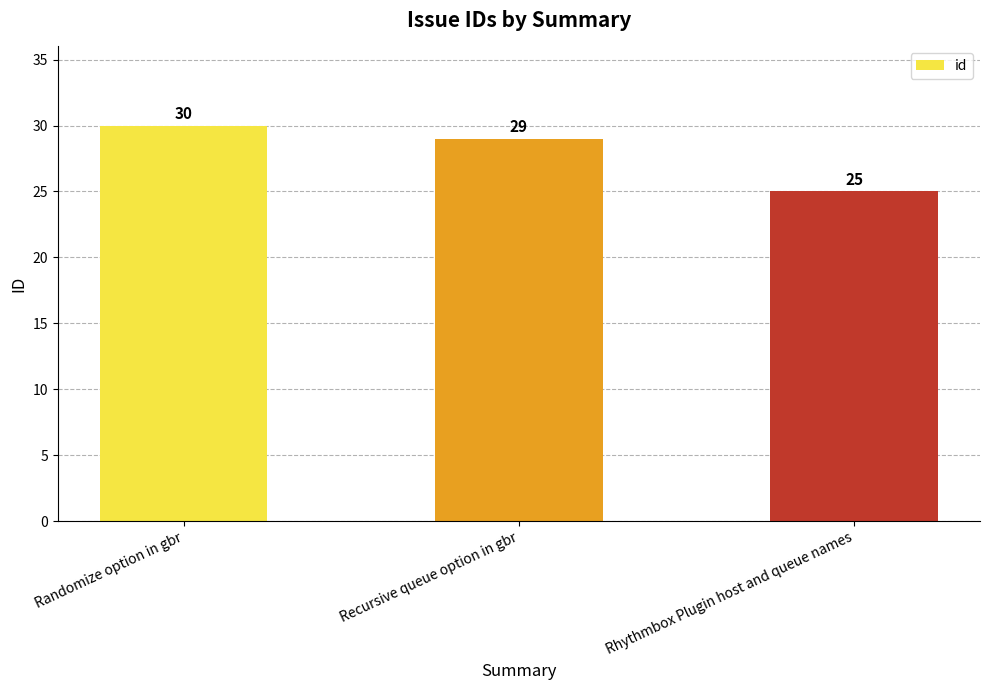

How many bars are there in total?

3